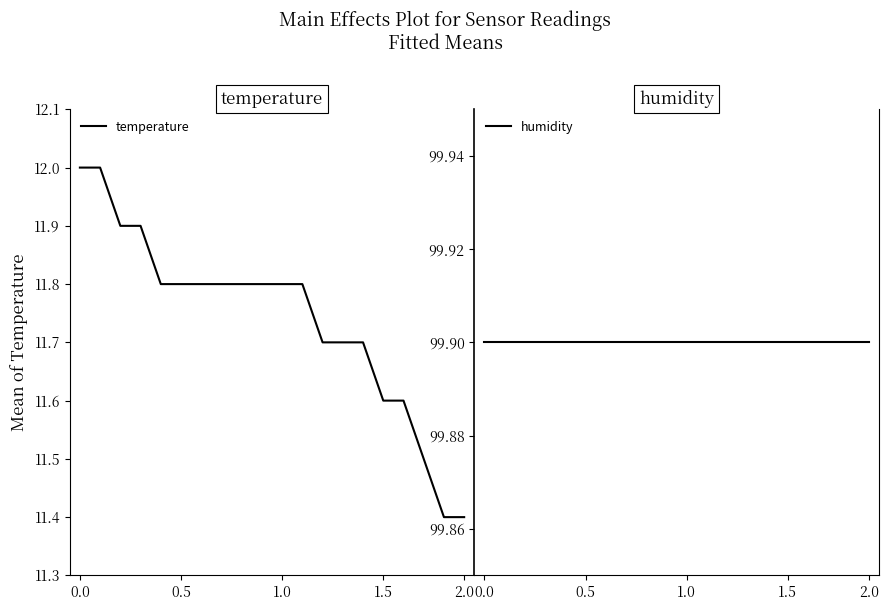

True or false: humidity has more than 0 points higher than both neighbors.

False